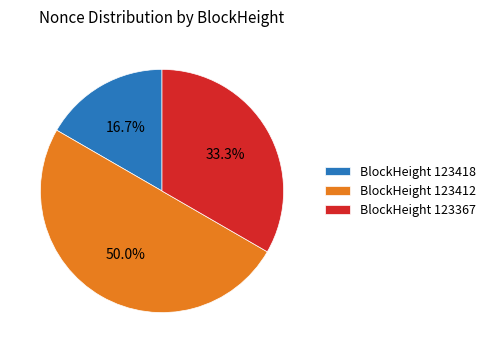

Does BlockHeight 123418 represent more than half of the total?

No